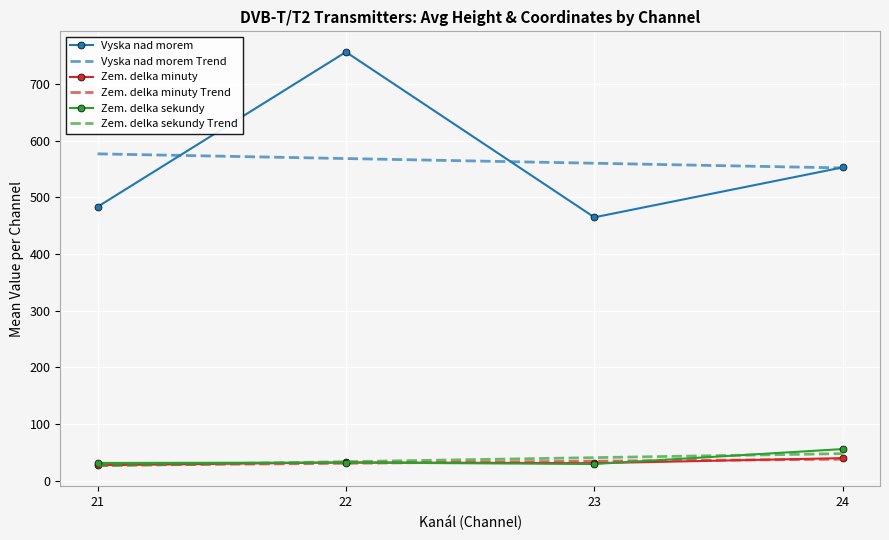

True or false: Zem. delka sekundy and Vyska nad morem cross at least once.

False